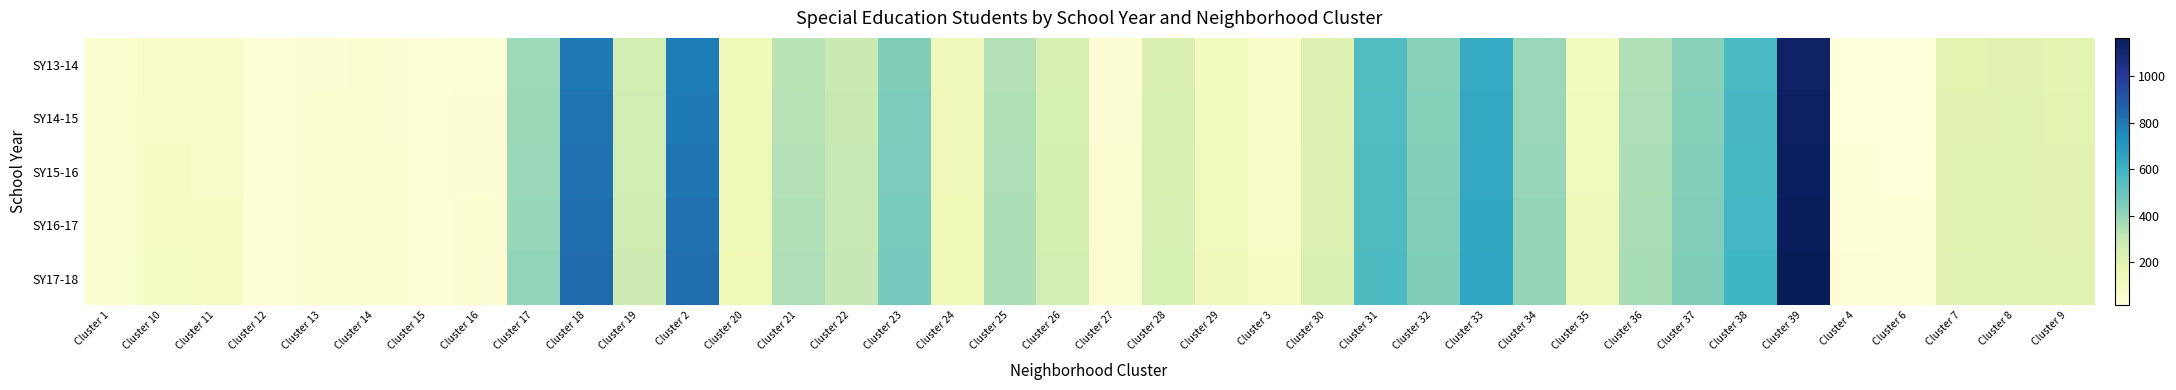

Which series changed the most between Cluster 11 and Cluster 20?

SY13-14